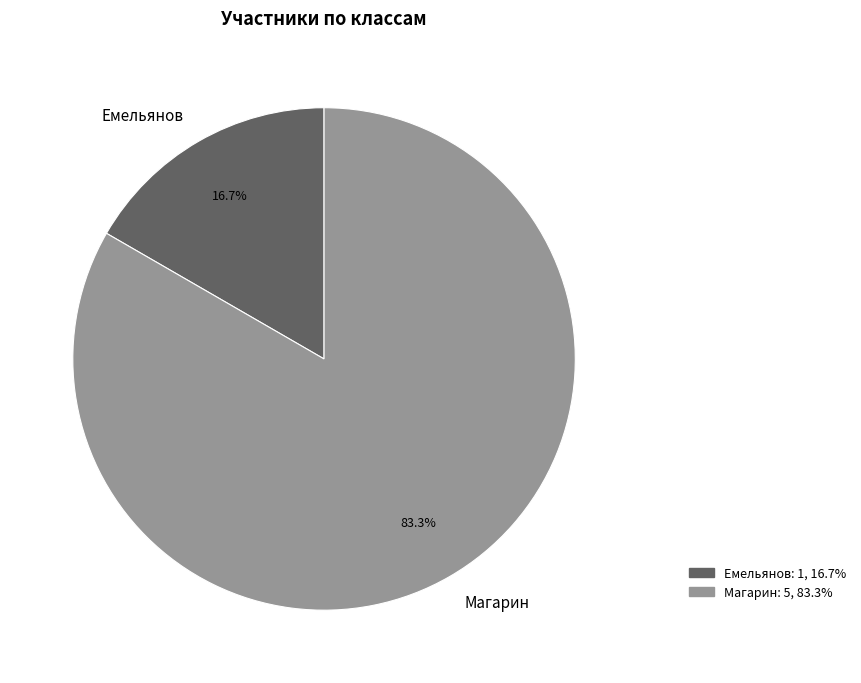

Between Магарин and Емельянов, which is larger?

Магарин